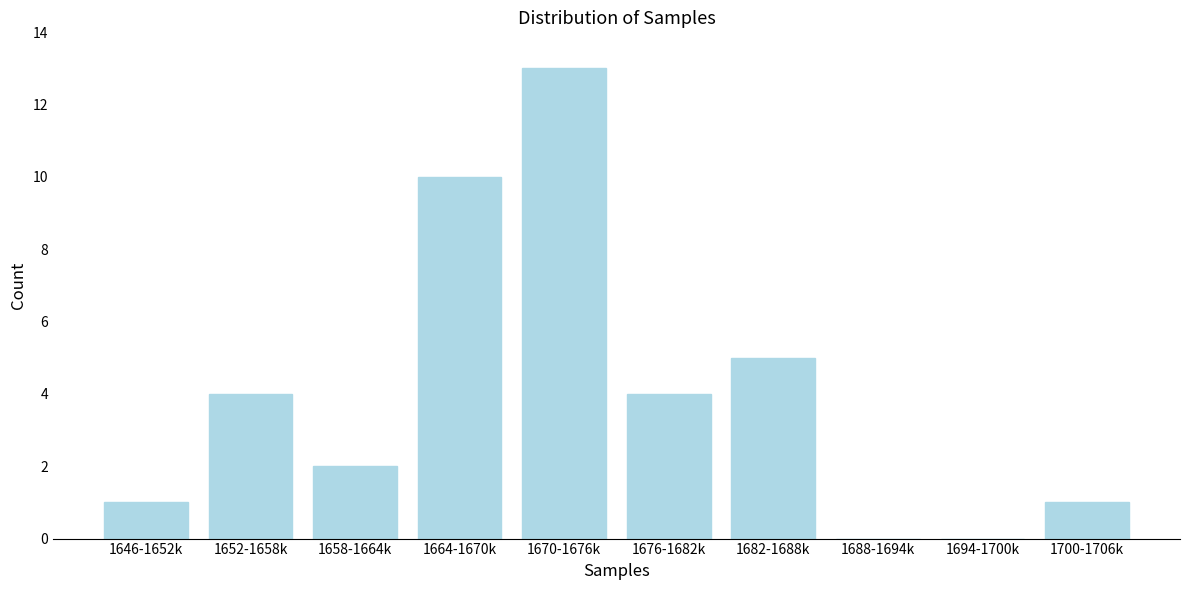

Reading right to left, extract all data points from this chart.

1700-1706k=1	1694-1700k=0	1688-1694k=0	1682-1688k=5	1676-1682k=4	1670-1676k=13	1664-1670k=10	1658-1664k=2	1652-1658k=4	1646-1652k=1